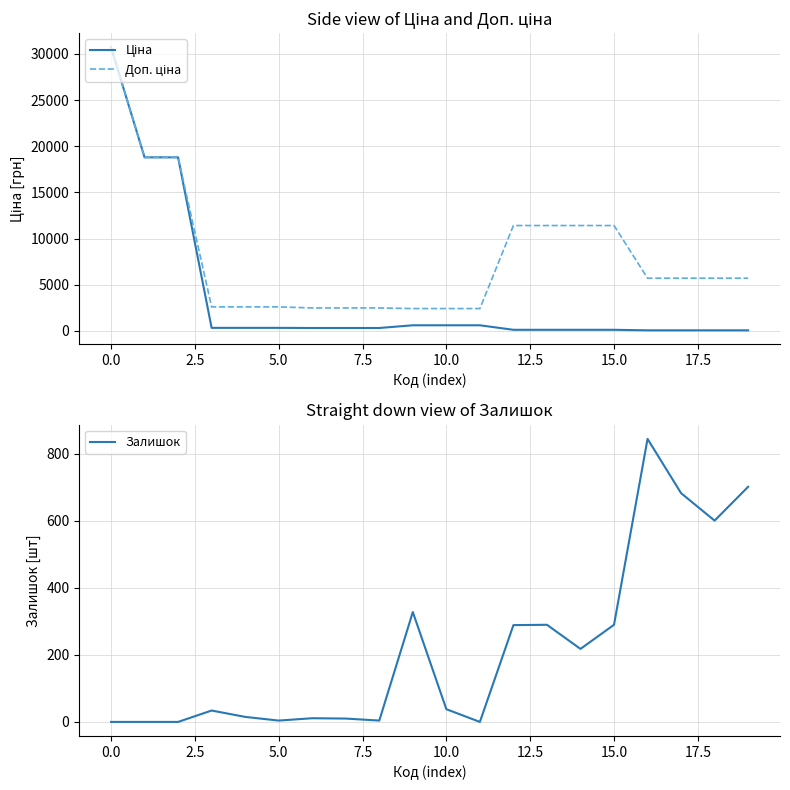

What is the lowest value of the Доп. ціна series?

2414.8